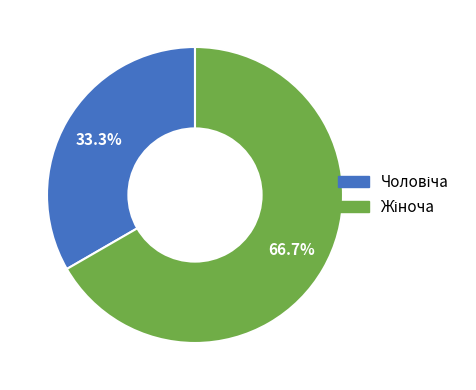

Is there a majority slice in this chart?

Yes